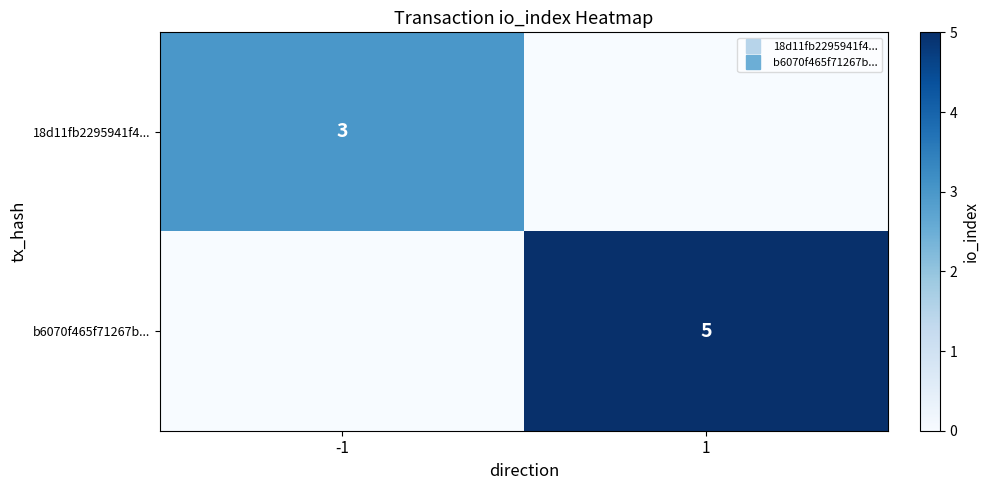

Between -1 and 1, which series saw the biggest shift?

b6070f465f71267b...